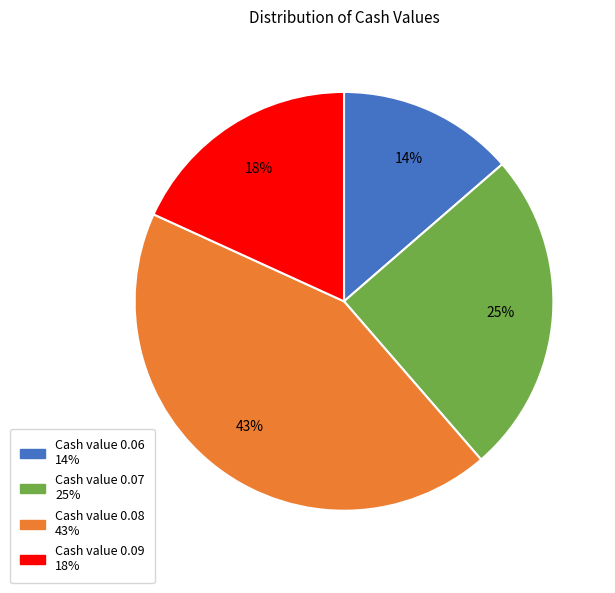

To the nearest percent, what is the average slice percentage?

25%